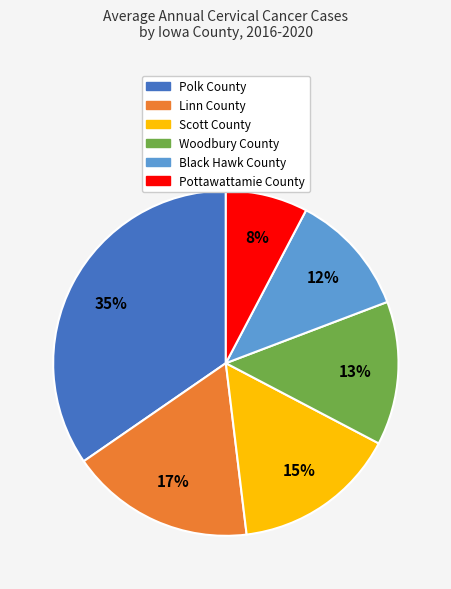

Is it true that Scott County is 24% of the pie?

False